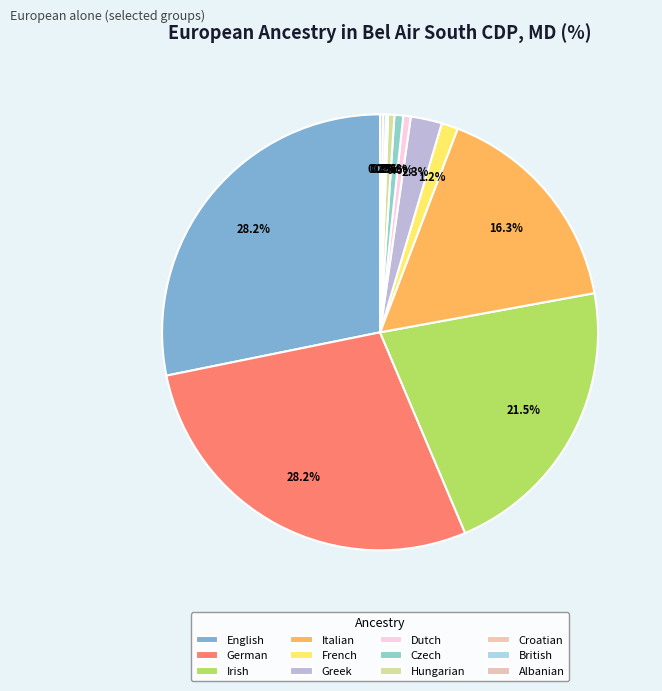

Which slice is the smallest?

Croatian